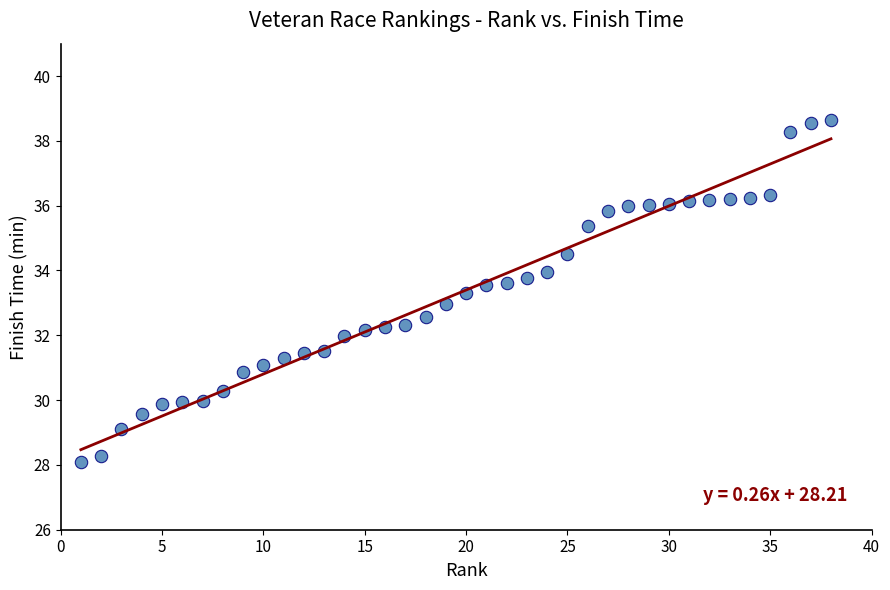

What is the range of X values (max minus min)?

37.0